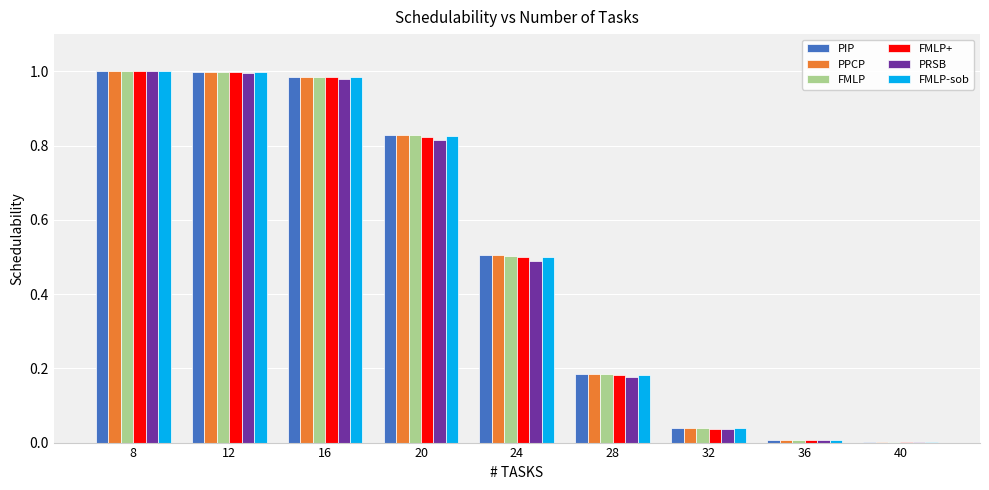

What is the sum of the PIP values at 12 and 8?

2.0